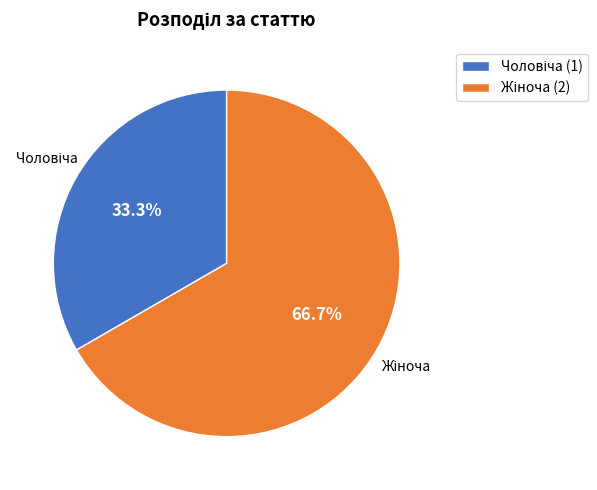

Is there a majority slice in this chart?

Yes